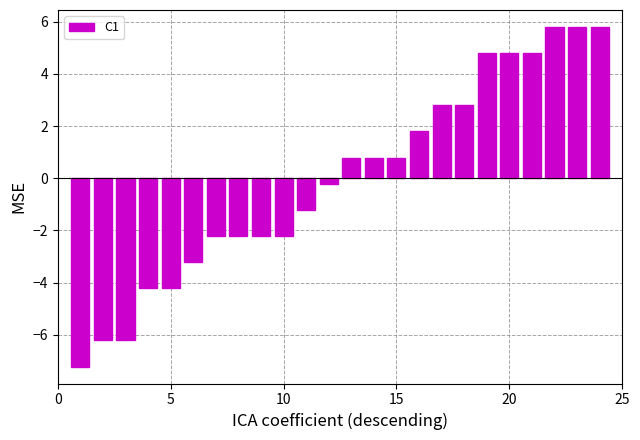

What is the maximum value shown in the chart?

5.8